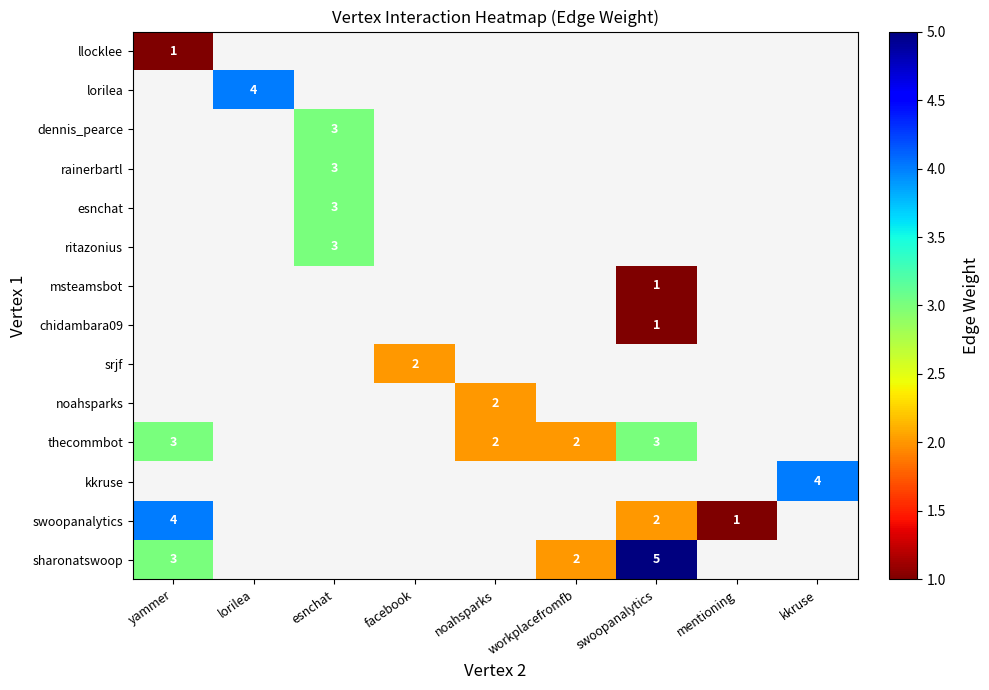

The noahsparks series shows 2 at noahsparks. True or false?

True